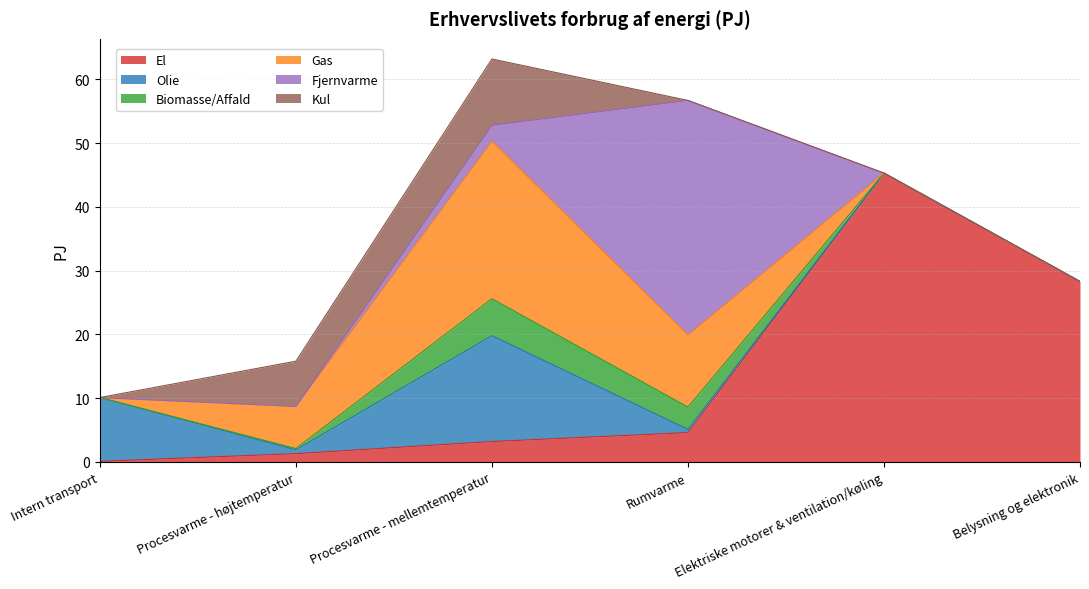

The Gas series shows 0.0 at Belysning og elektronik. True or false?

True